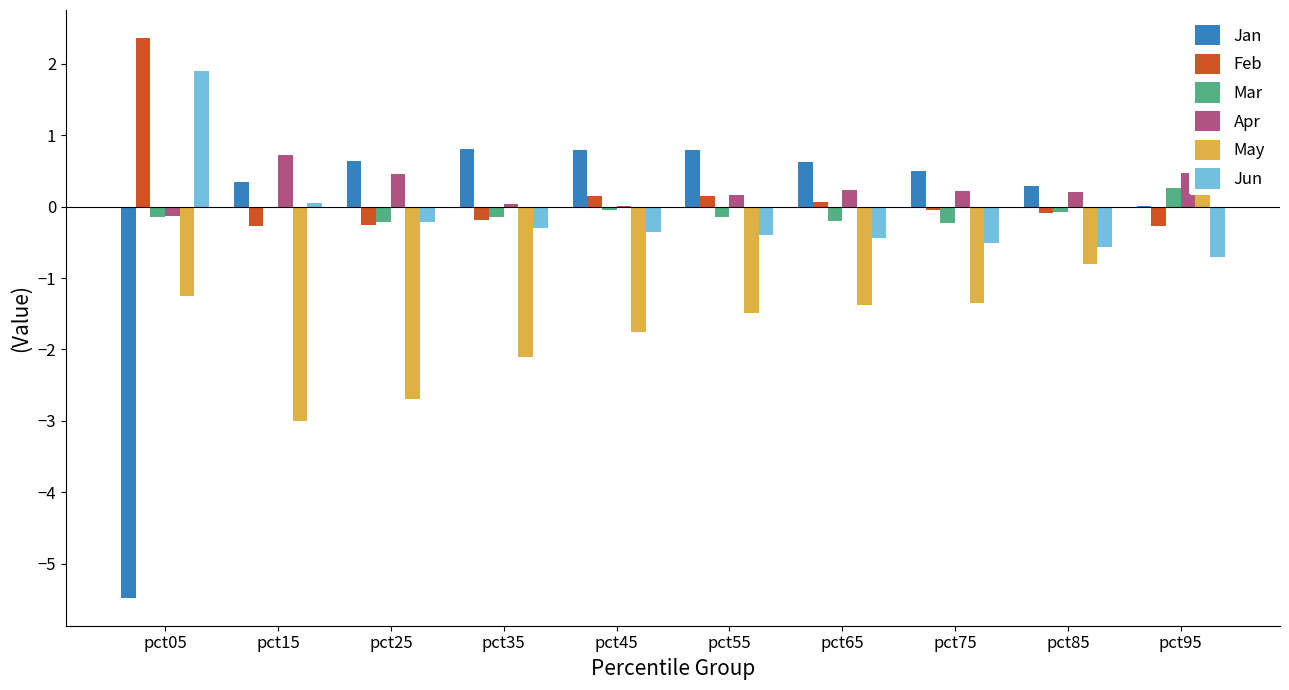

What is the difference between the maximum and minimum values in the May series?

3.3